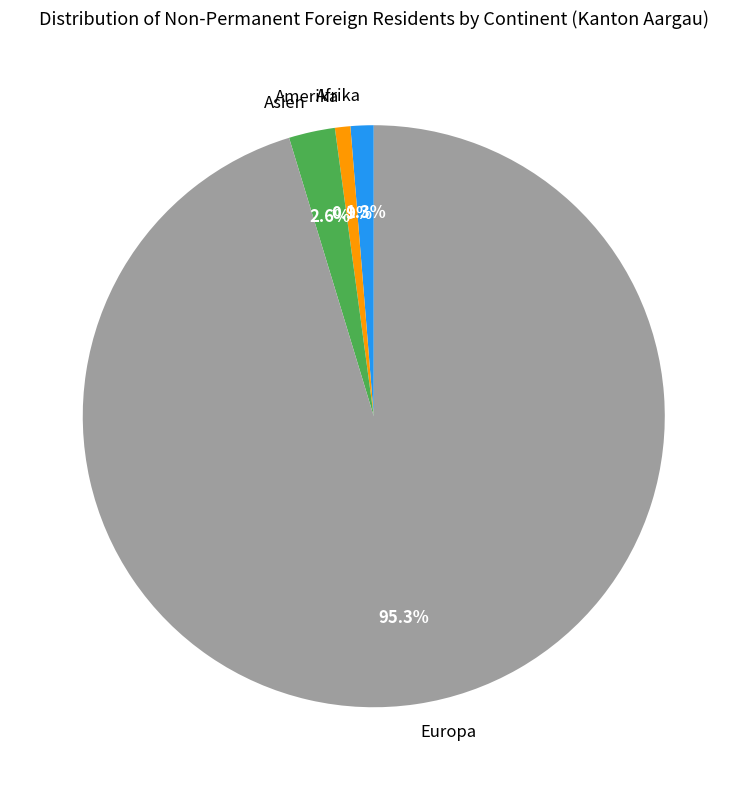

Which slice is the largest?

Europa